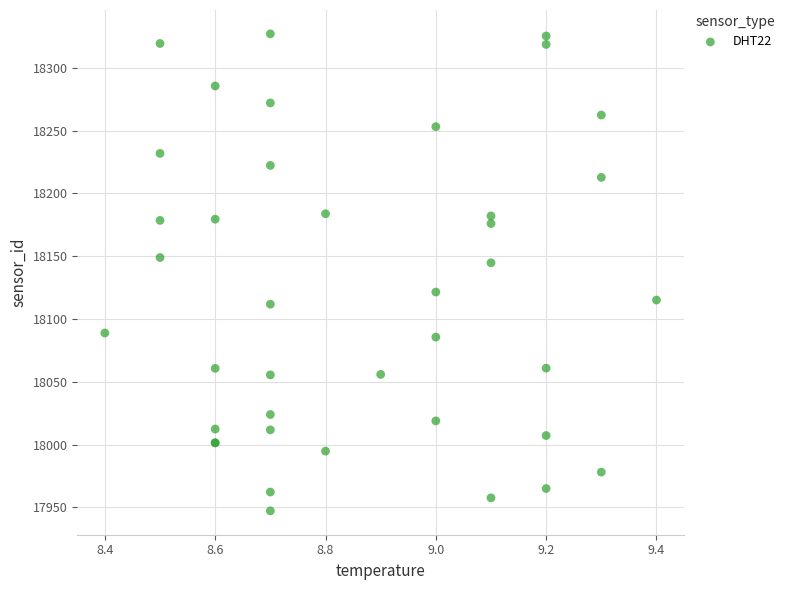

What Y value in the scatter plot is closest to 18137?

18144.7